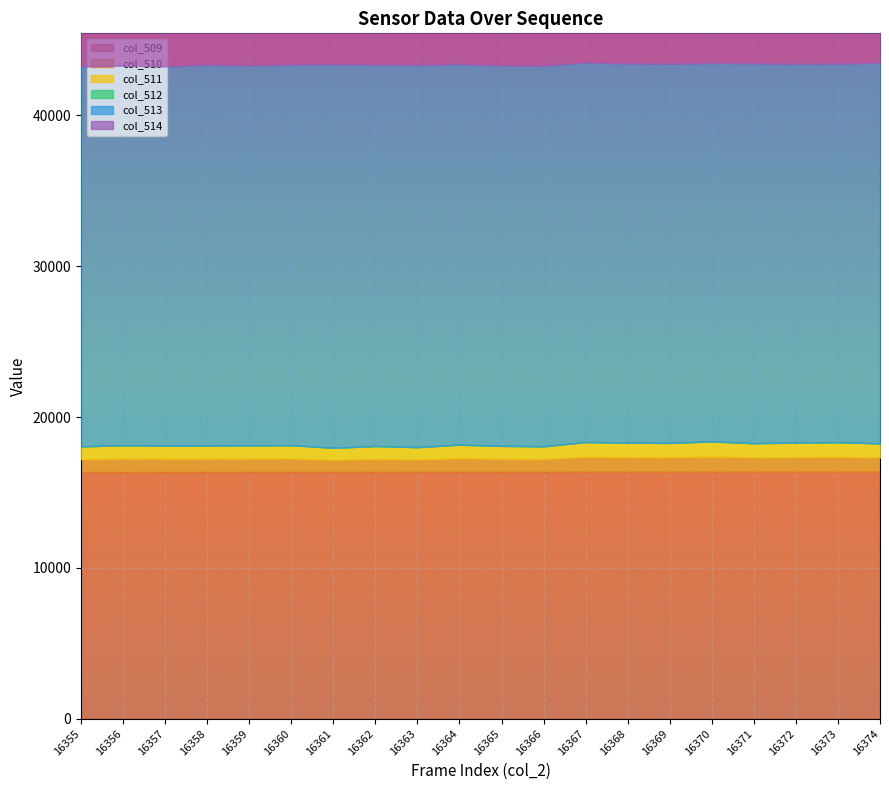

True or false: col_513 has more than 0 interior local peaks.

True